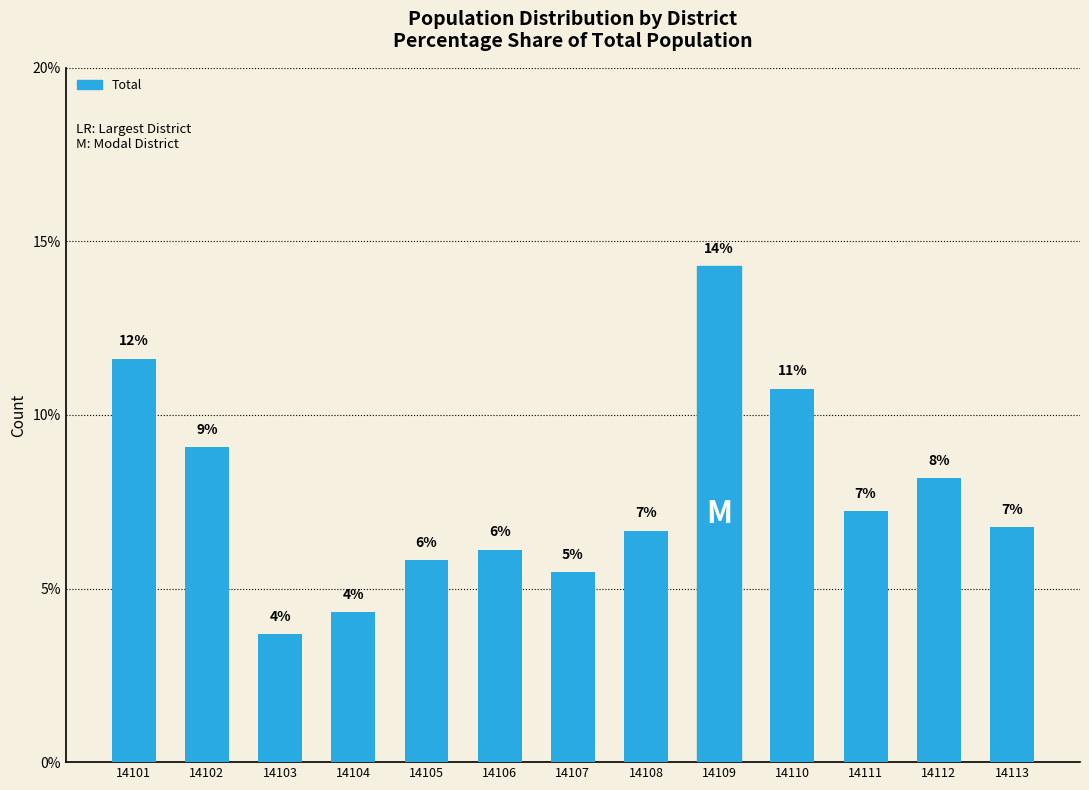

Reading left to right, extract all data points from this chart.

11.6	9.1	3.7	4.3	5.8	6.1	5.5	6.7	14.3	10.8	7.2	8.2	6.8